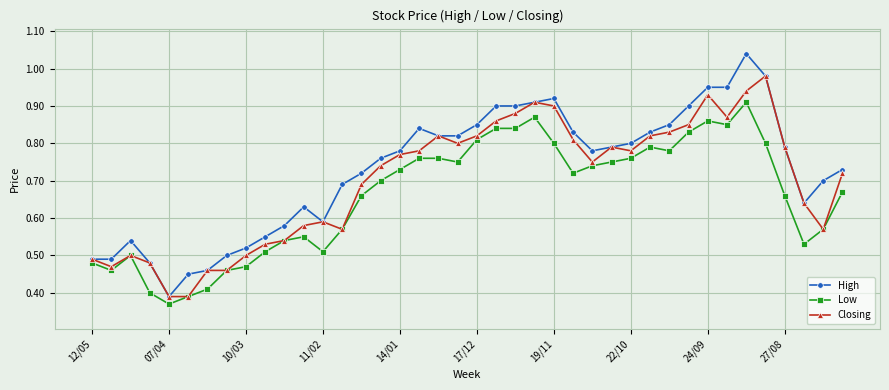

Rank the series by their average value, from lowest to highest.

Low, Closing, High